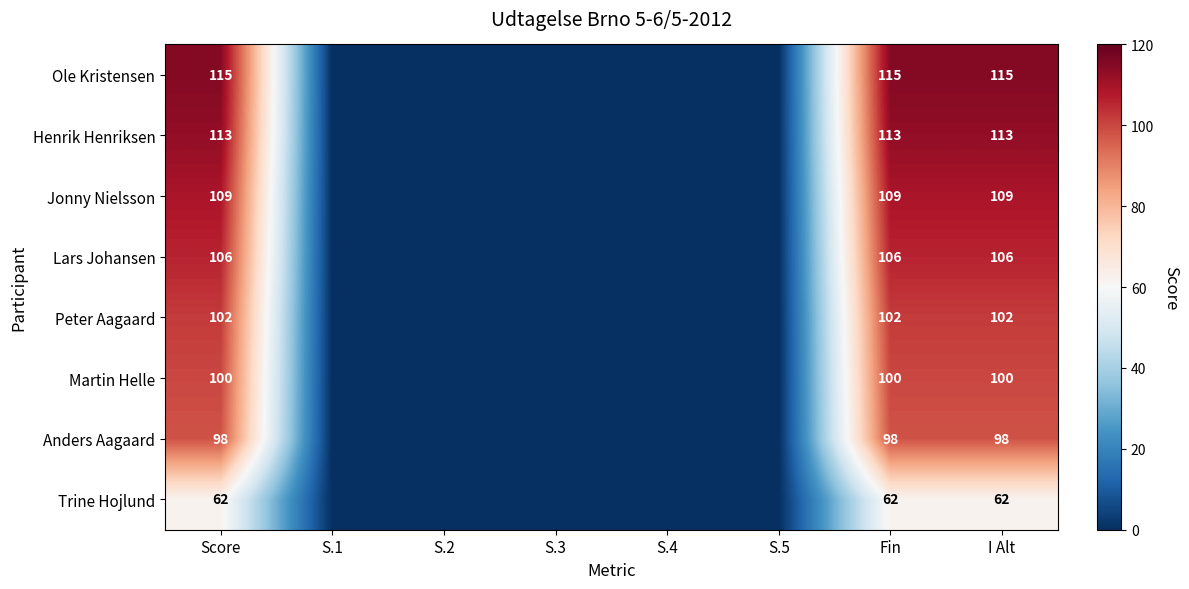

Is it true that Trine Hojlund equals 40 at Fin?

False